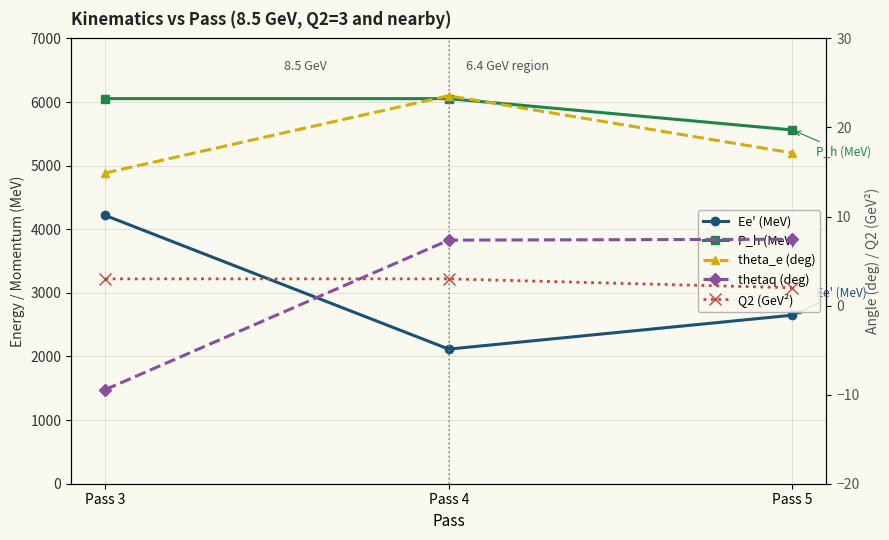

List the labels in order of P_h (MeV) value, smallest first.

Pass 5, Pass 3, Pass 4